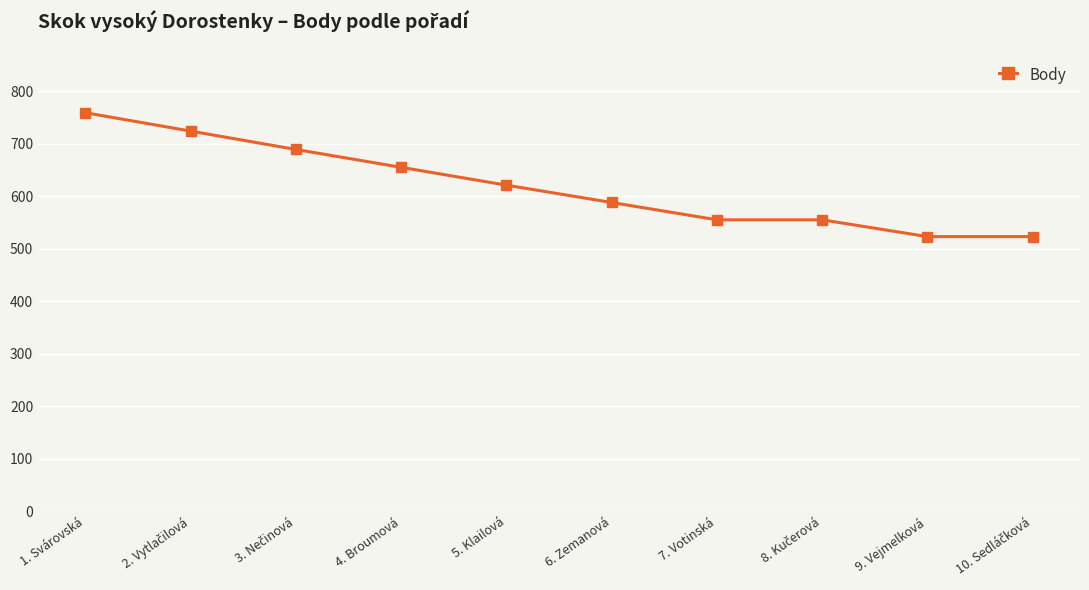

Count the number of categories in the chart.

10